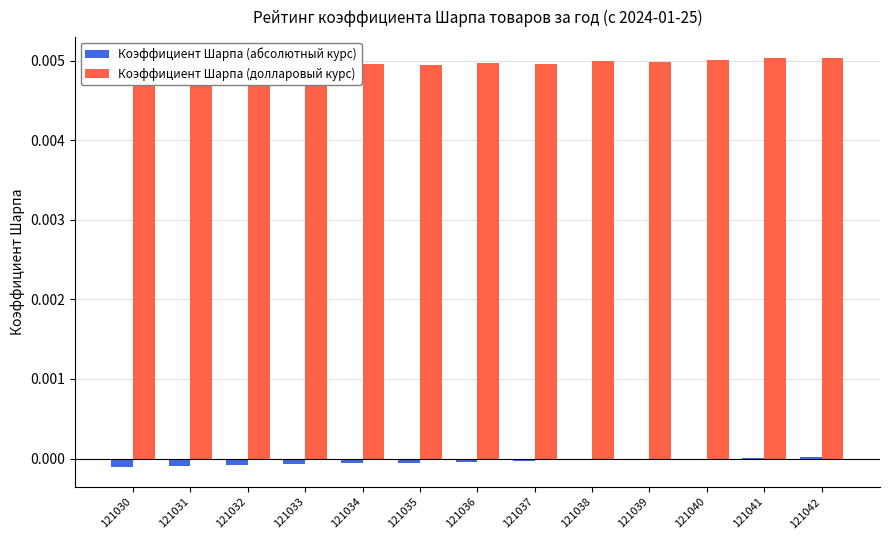

Rank the series by their average value, from lowest to highest.

Коэффициент Шарпа (абсолютный курс), Коэффициент Шарпа (долларовый курс)